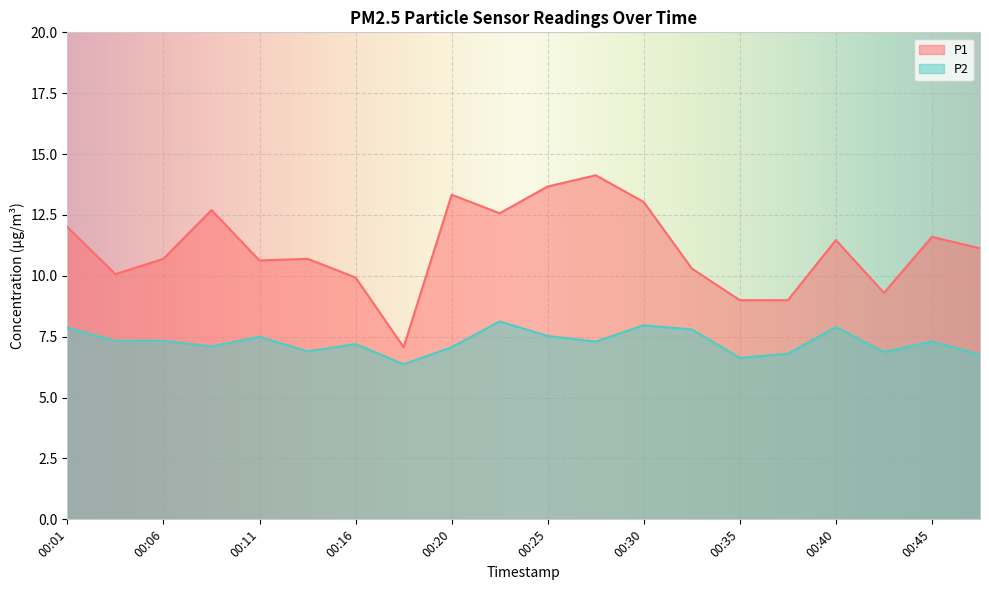

True or false: P2 has more than 2 interior local peaks.

True